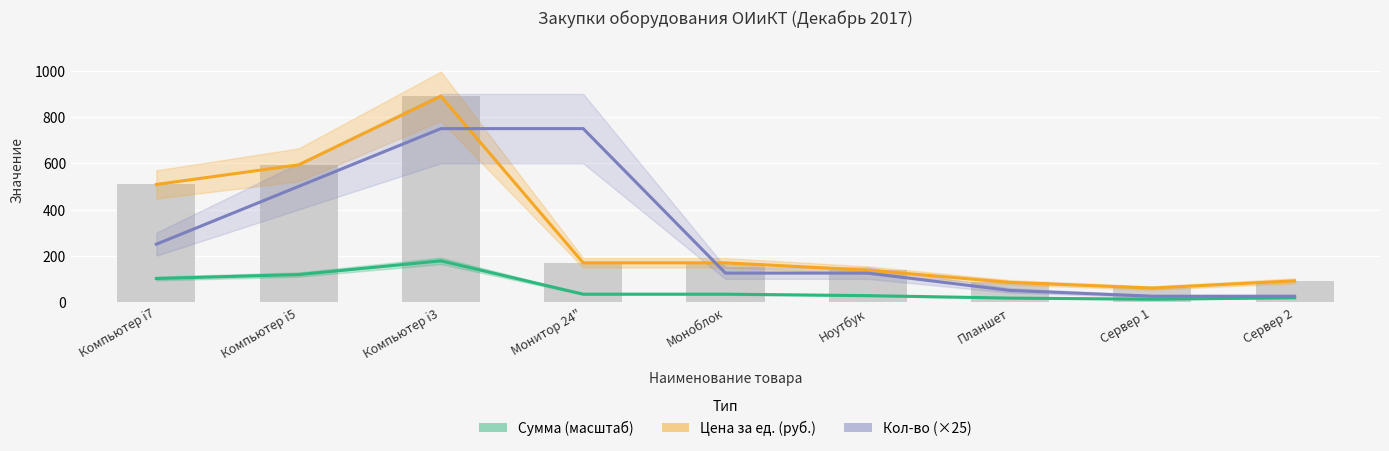

Are the bars grouped side by side (vs. stacked)?

Yes